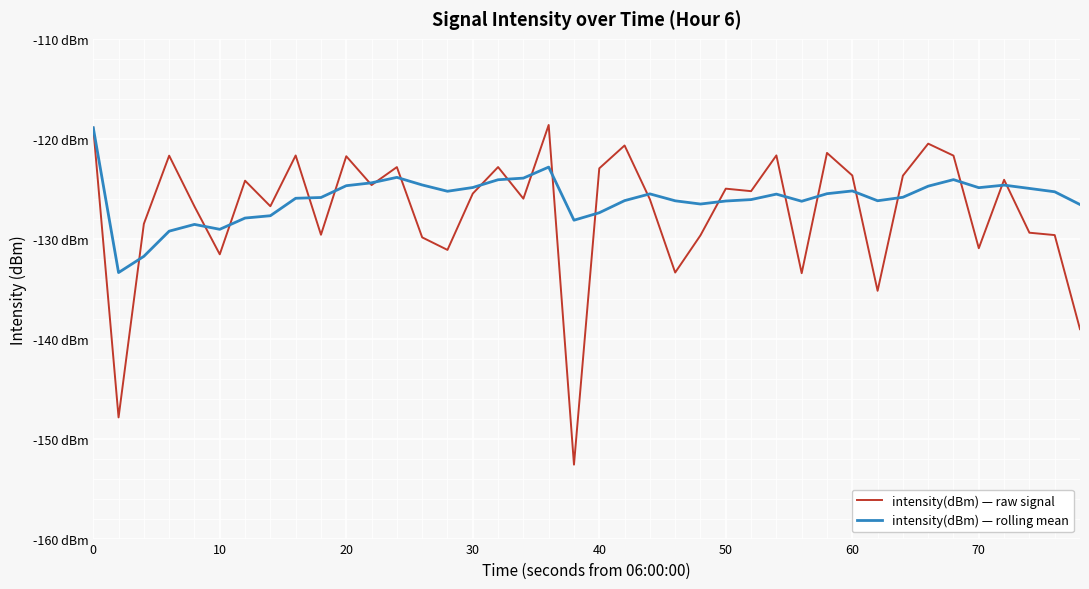

Is this an area chart (filled region under the line)?

No